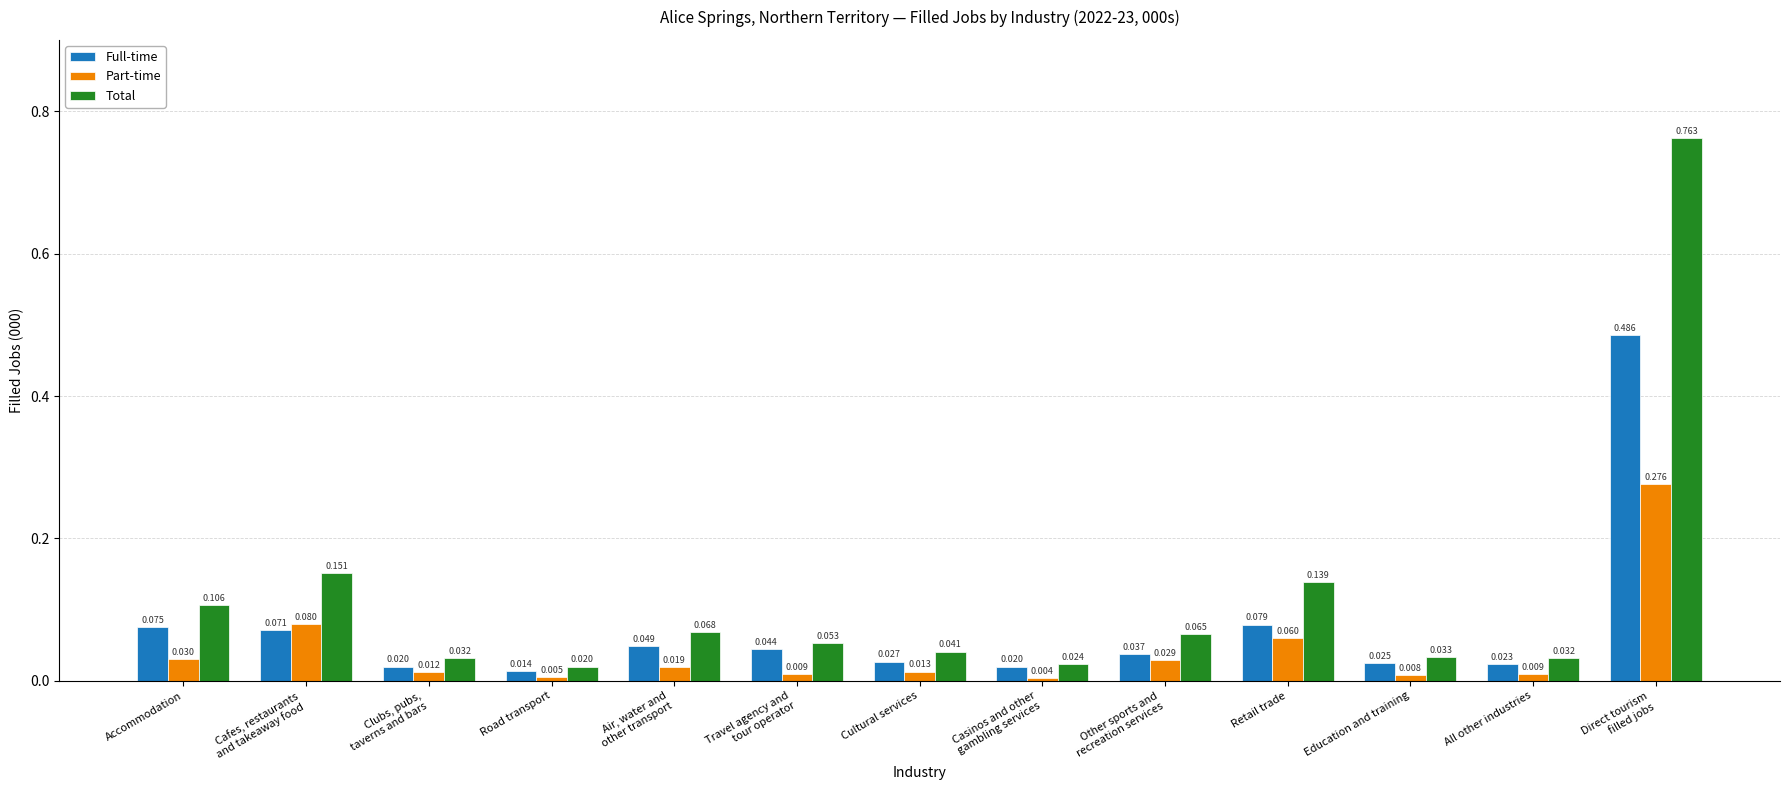

At which category is the sum across all series the highest?

Direct tourism
filled jobs